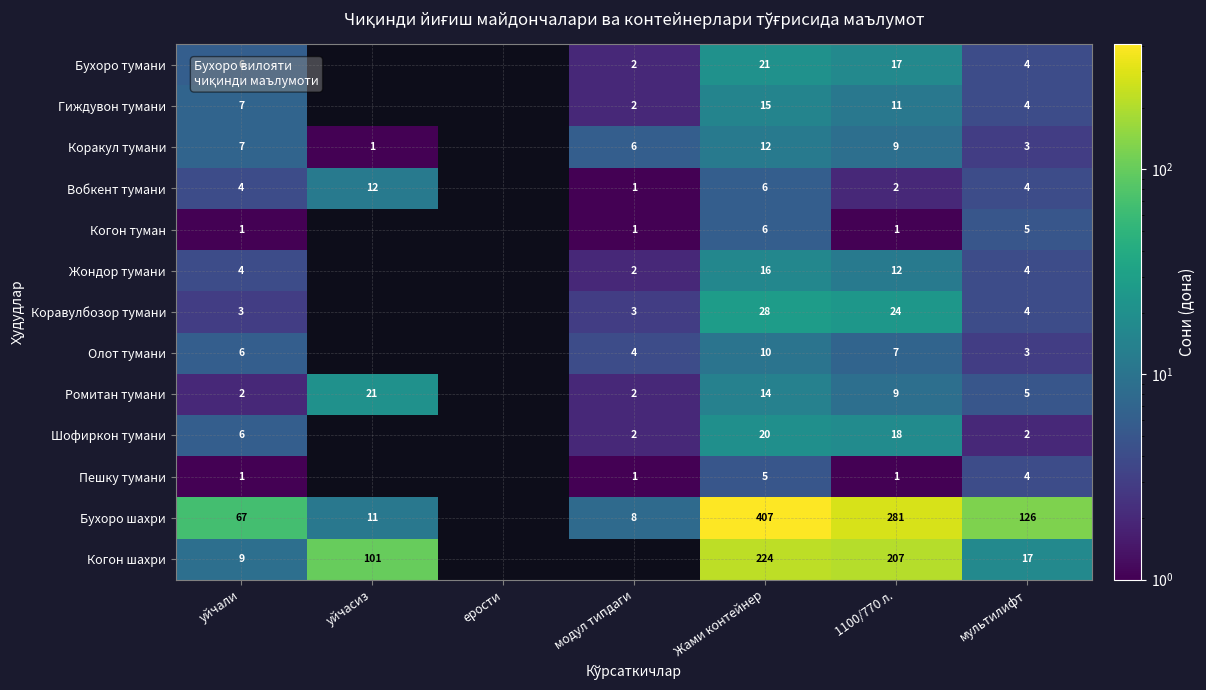

At which category is the sum across all series the highest?

Жами контейнер